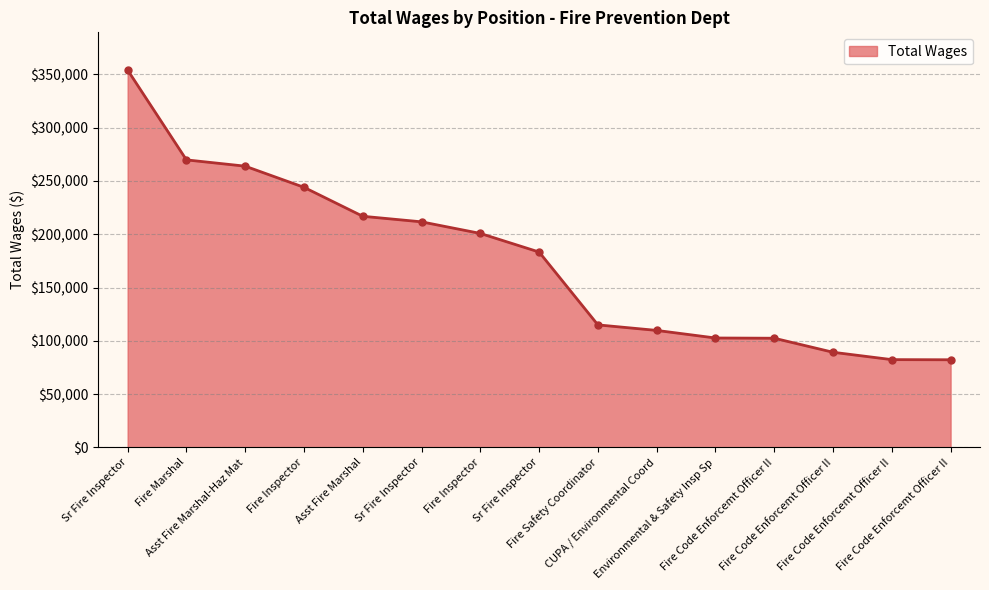

Is this an area chart (filled region under the line)?

Yes